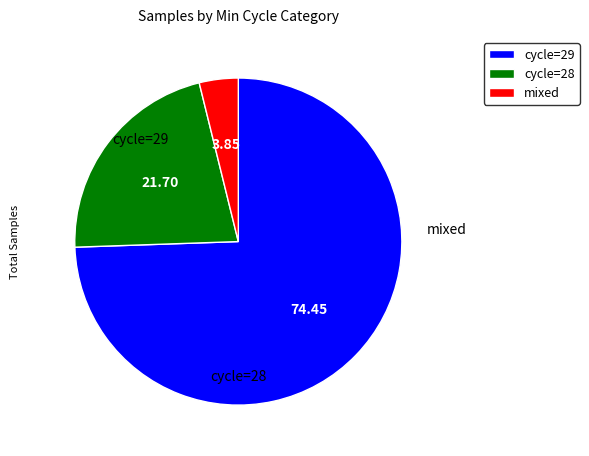

How many slices are in this pie chart?

3